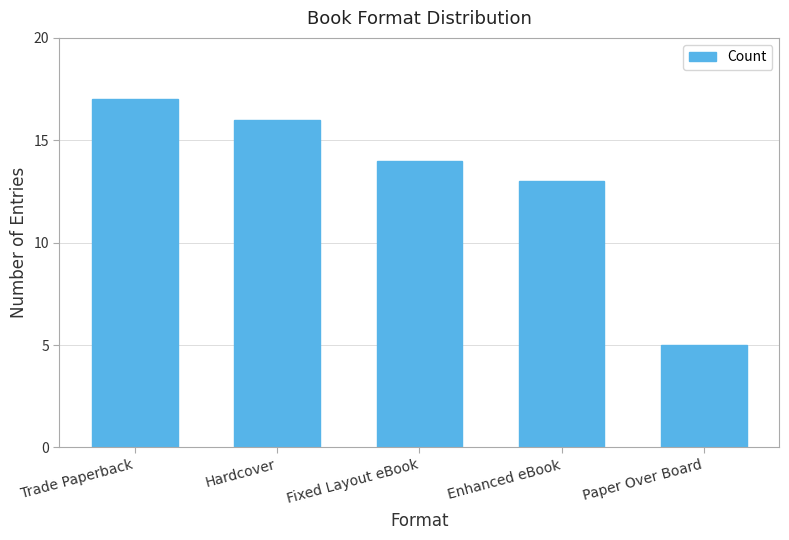

What is the difference between the maximum and minimum values?

12